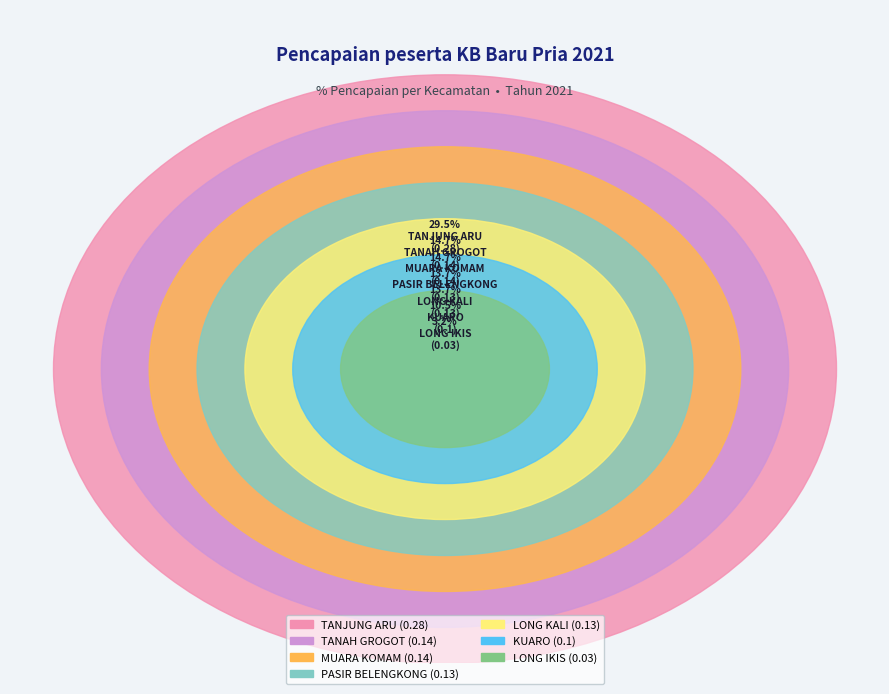

Is it true that TANAH GROGOT is 15% of the pie?

True